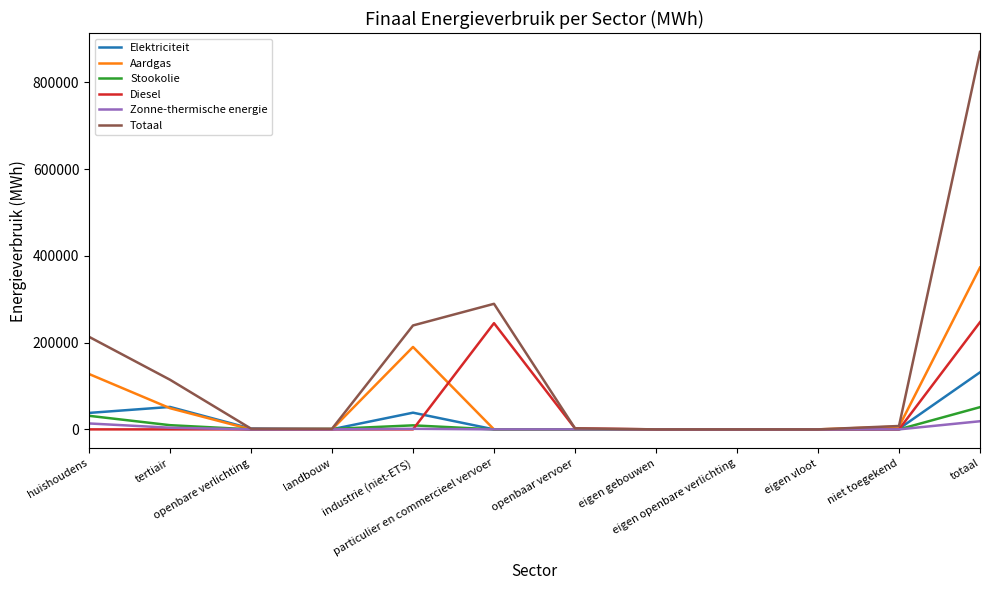

Does the chart have visible grid lines?

No